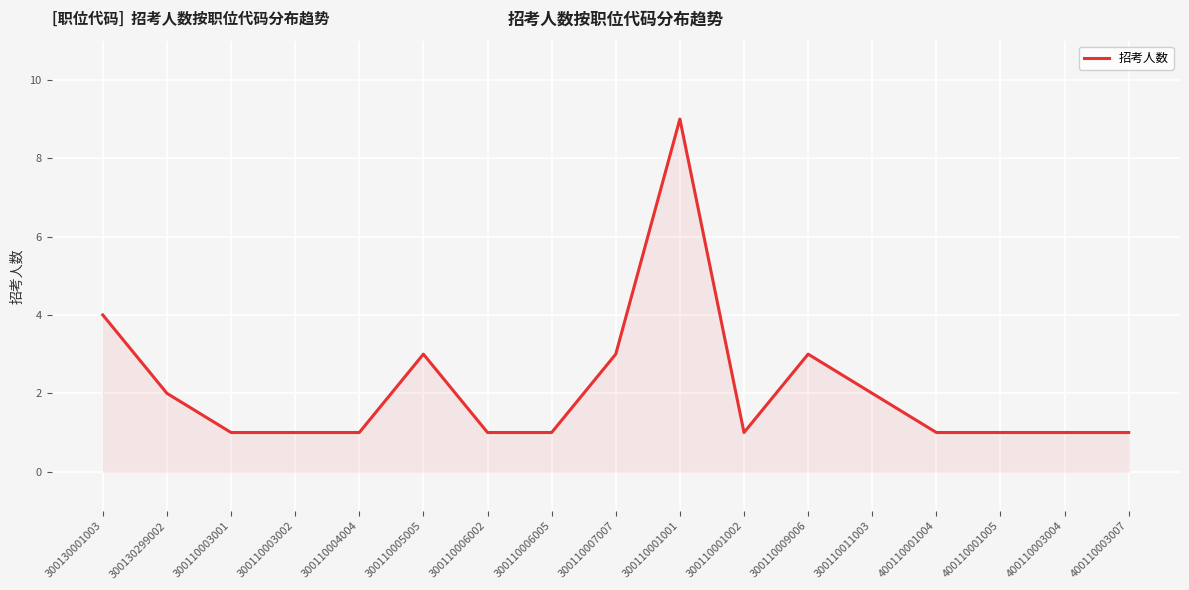

What position from the left is 300110009006?

12